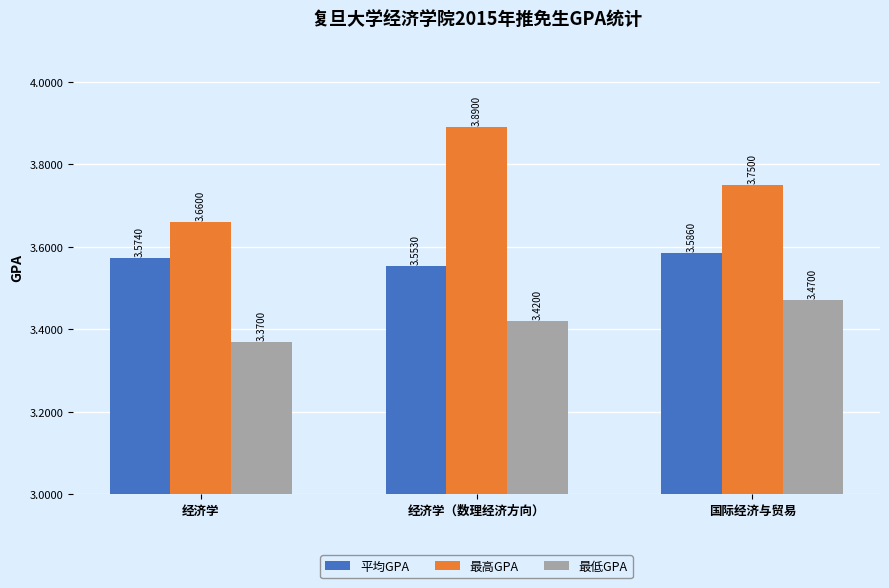

At which category is the sum across all series the highest?

经济学（数理经济方向）